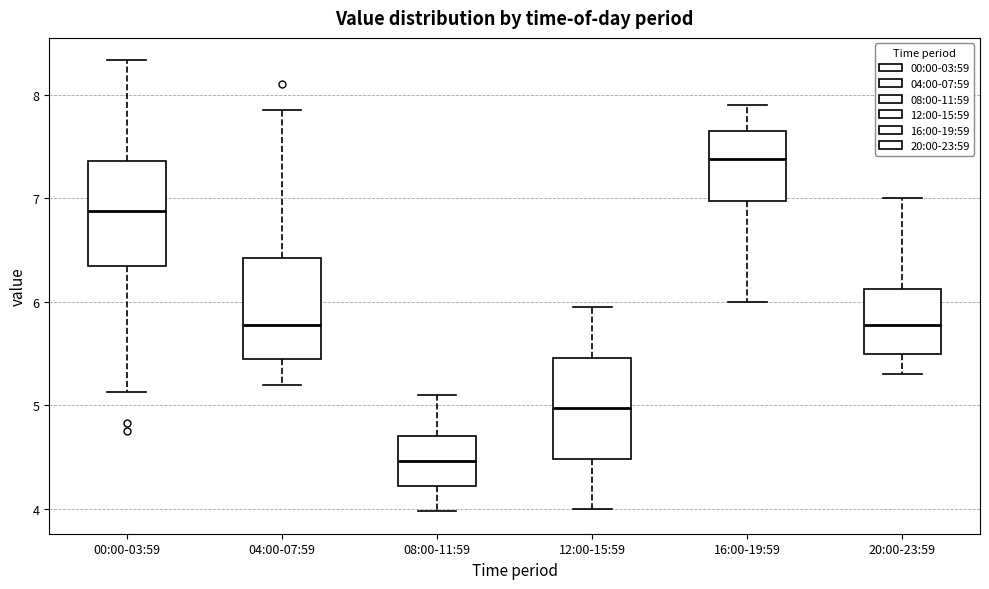

Reading left to right, read every box against the y-axis: the position of its median line, the range the box covers, and the ends of its whiskers. The values are not printed on the chart, so give them approximately, as read against the axis.

00:00-03:59: median 6.9, box 6.4 to 7.4, whiskers 5.1 to 8.3
04:00-07:59: median 5.8, box 5.4 to 6.4, whiskers 5.2 to 7.9
08:00-11:59: median 4.5, box 4.2 to 4.7, whiskers 4.0 to 5.1
12:00-15:59: median 5.0, box 4.5 to 5.5, whiskers 4.0 to 6.0
16:00-19:59: median 7.4, box 7.0 to 7.7, whiskers 6.0 to 7.9
20:00-23:59: median 5.8, box 5.5 to 6.1, whiskers 5.3 to 7.0